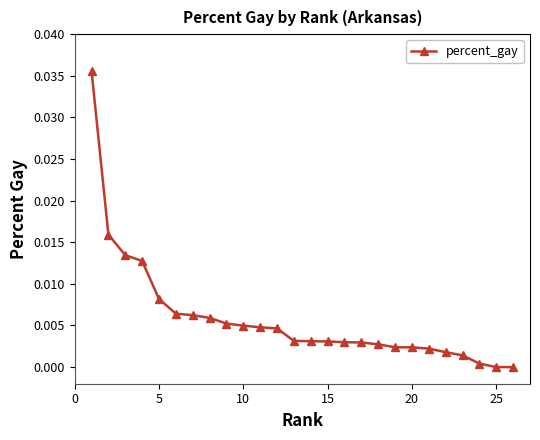

How many series are shown in this chart?

1